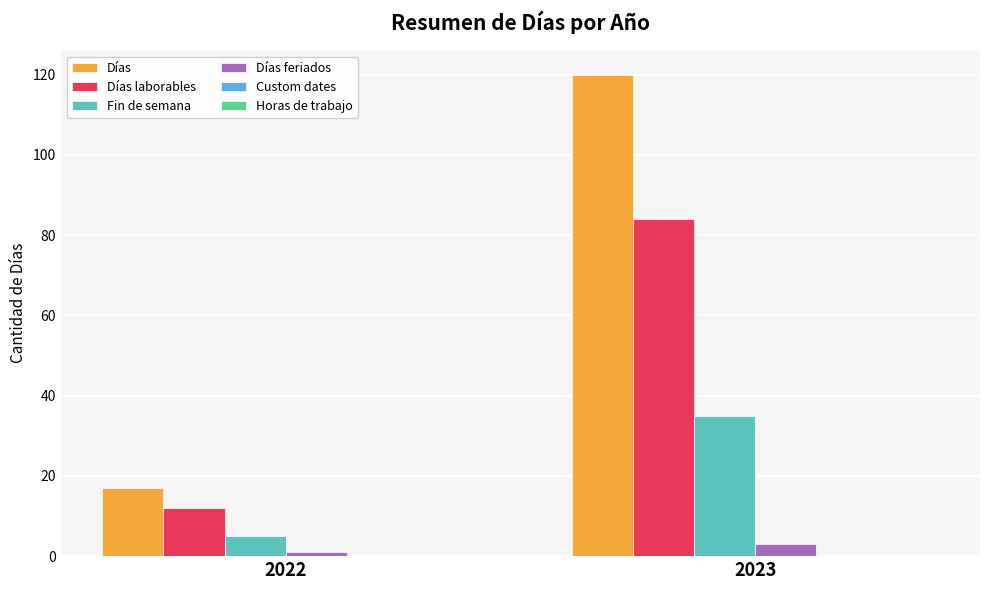

Is it true that Días equals 22 at 2022?

False